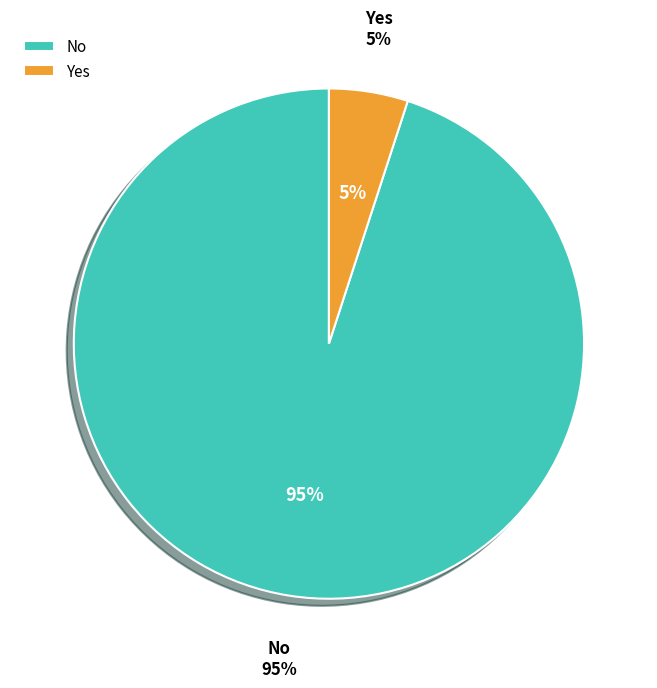

Rank the categories by value from highest to lowest.

No, Yes